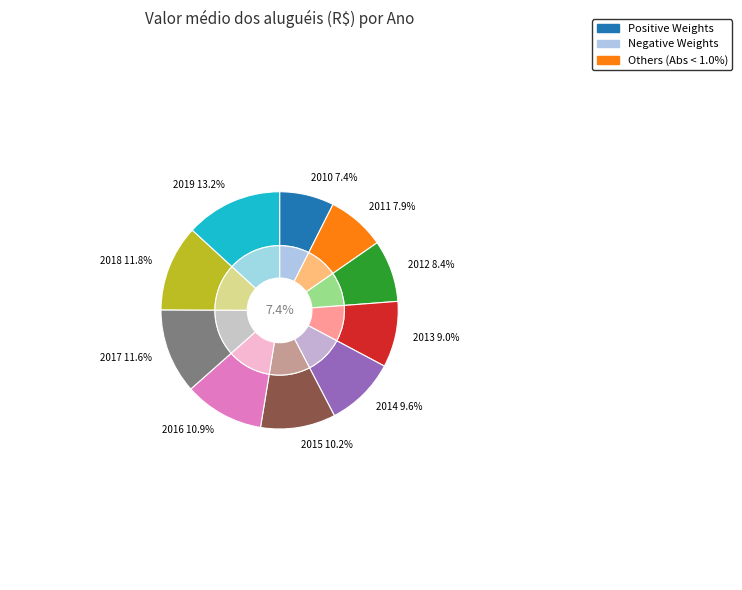

True or false: 2019 accounts for 13% of the total.

True